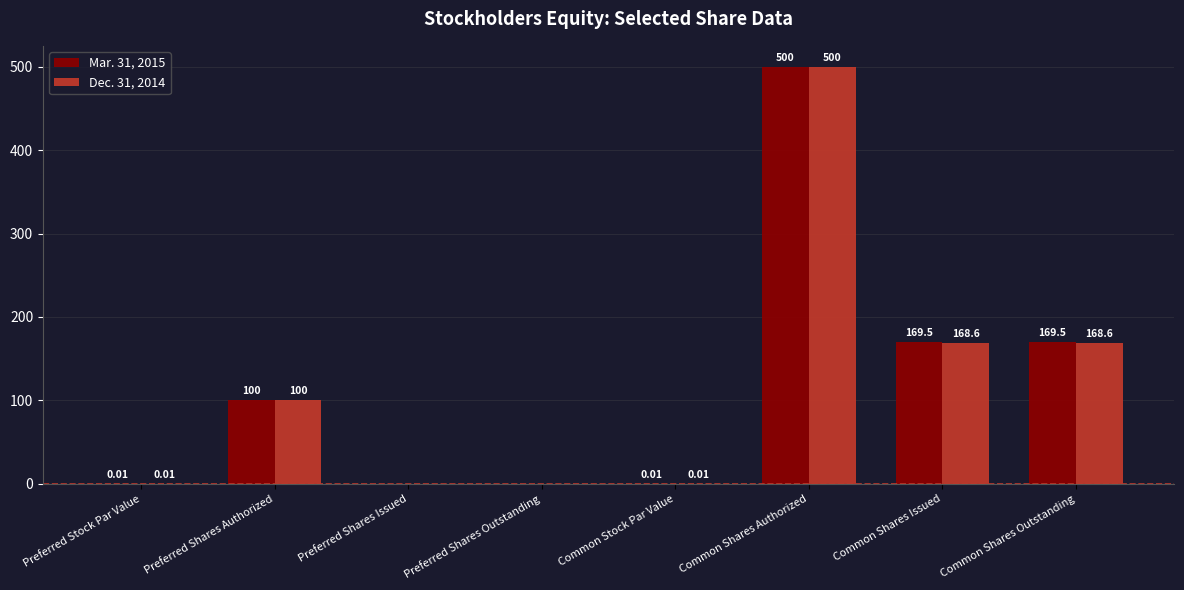

What is the sum of the Dec. 31, 2014 values at Common Stock Par Value and Common Shares Authorized?

500.0